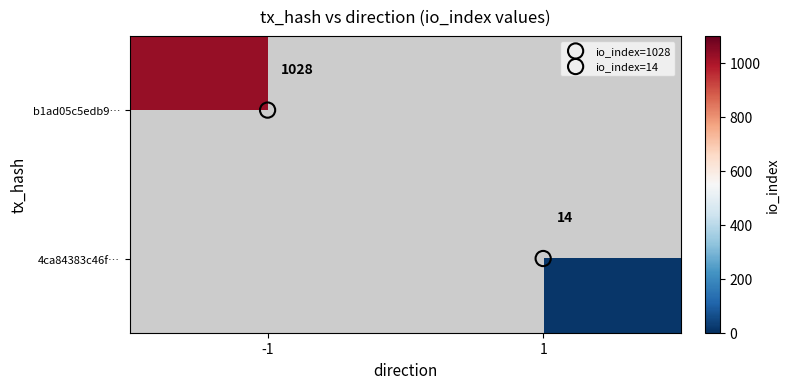

Is the value of b1ad05c5edb9… at 1 greater than the value of 4ca84383c46f… at 1?

No